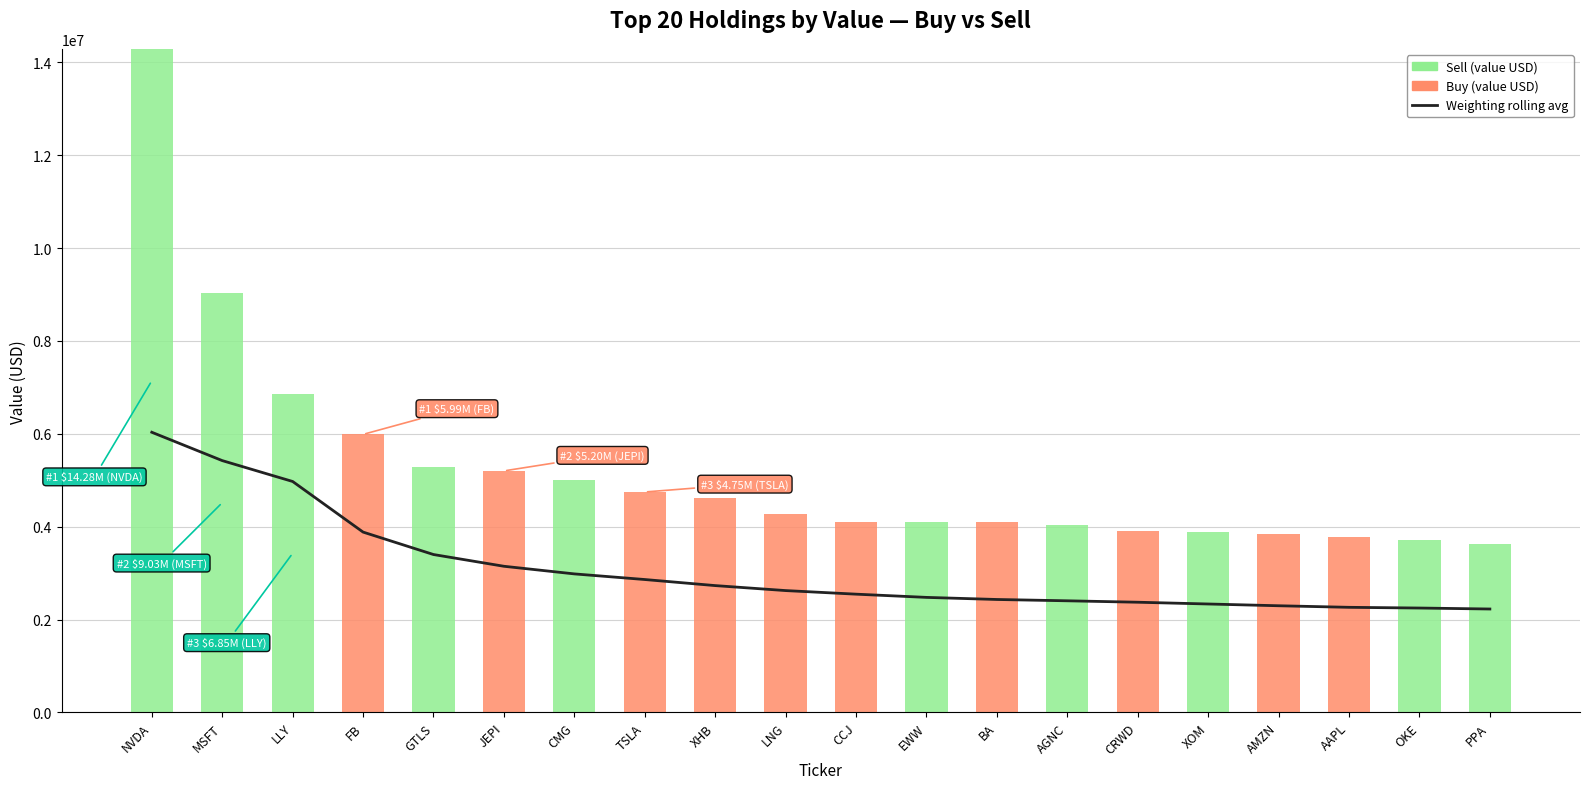

List the series in order of their peak value, lowest first.

Buy, Weighting rolling avg, Sell